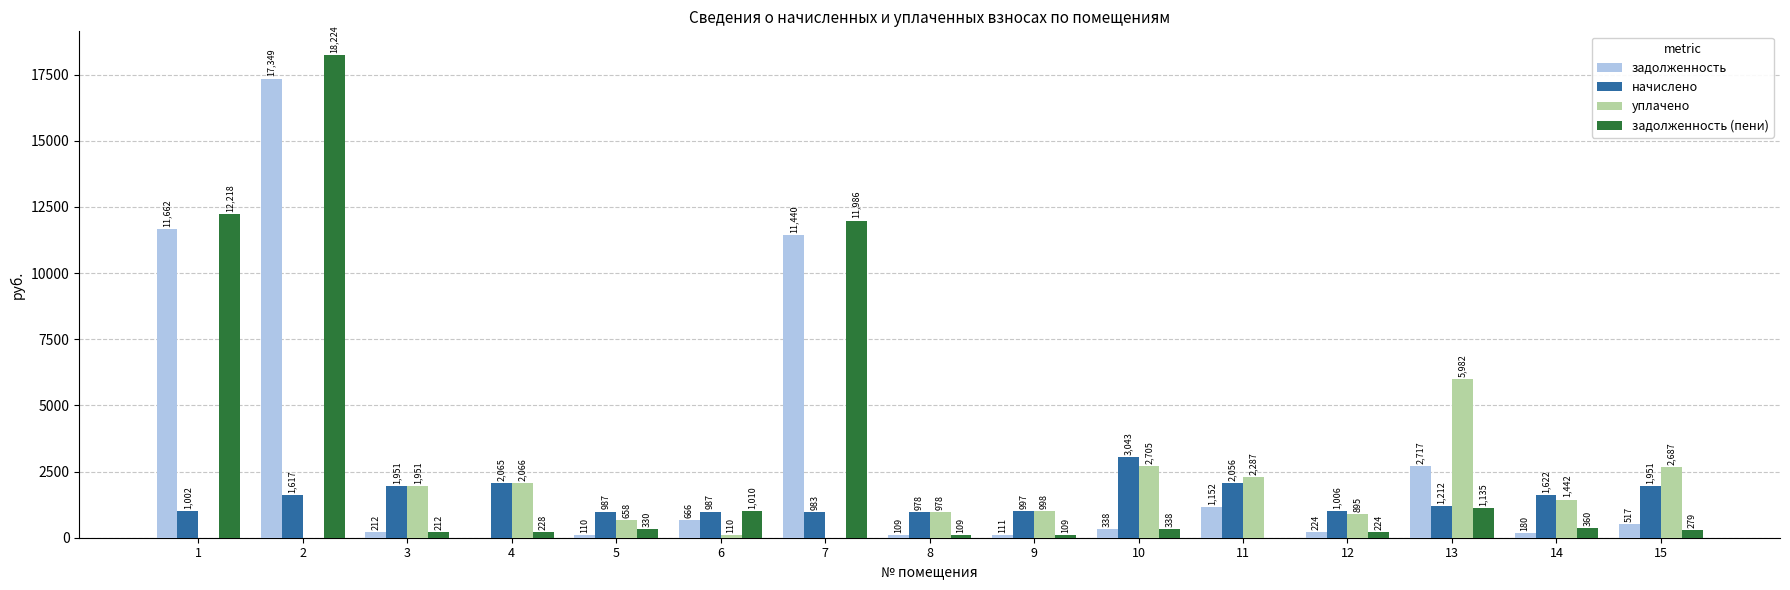

At which category is the sum across all series the highest?

2